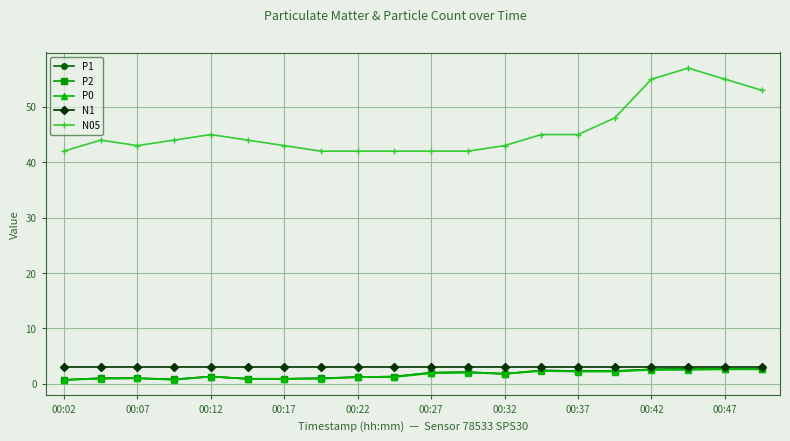

Which series has the largest range (max minus min)?

N05